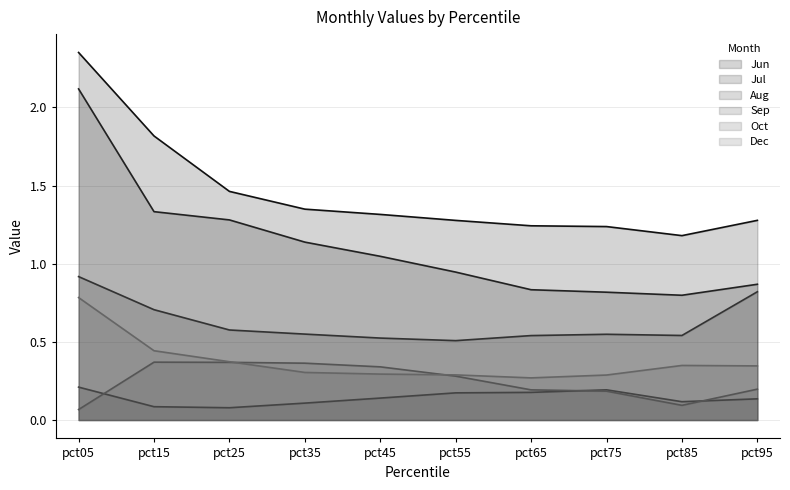

Count the Sep values in the range 0 to 1.

10